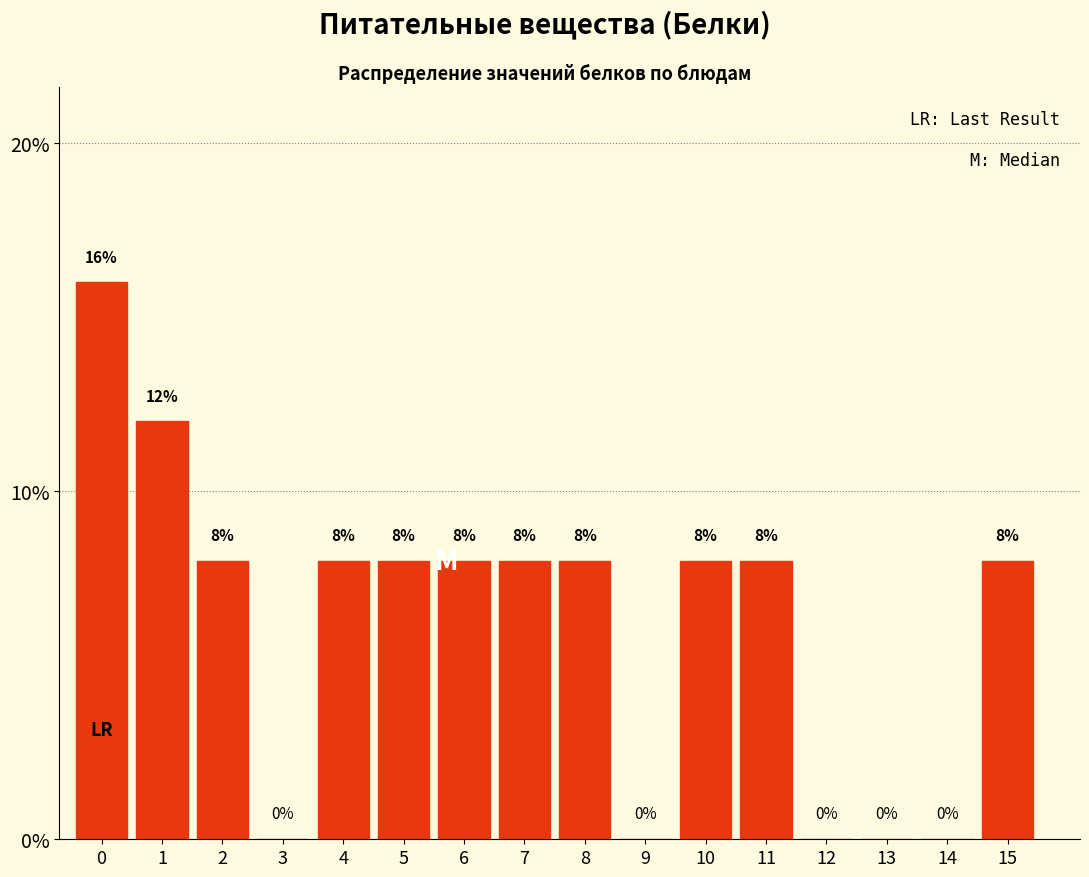

Reading right to left, what are all the values shown in this chart?

15=8	14=0	13=0	12=0	11=8	10=8	9=0	8=8	7=8	6=8	5=8	4=8	3=0	2=8	1=12	0=16